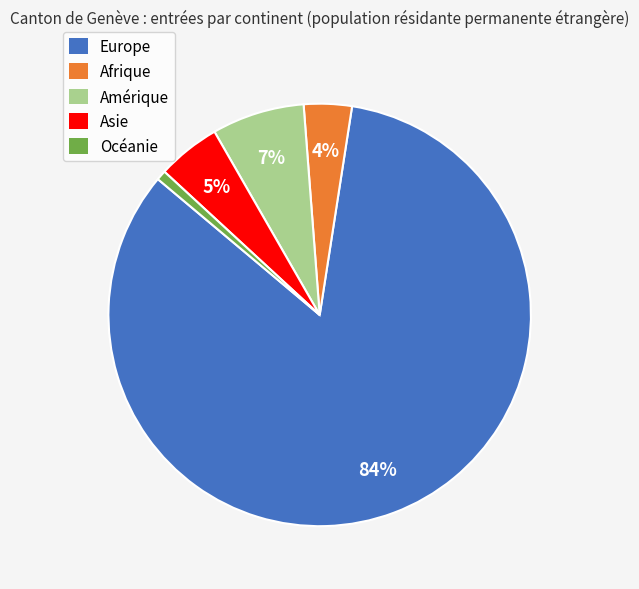

Combined, do Asie and Europe account for over 50%?

Yes